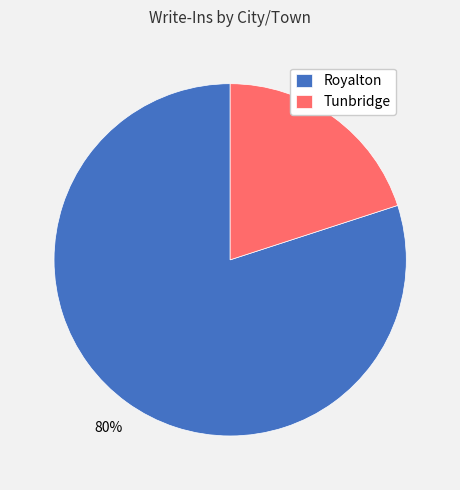

Does Royalton represent more than half of the total?

Yes